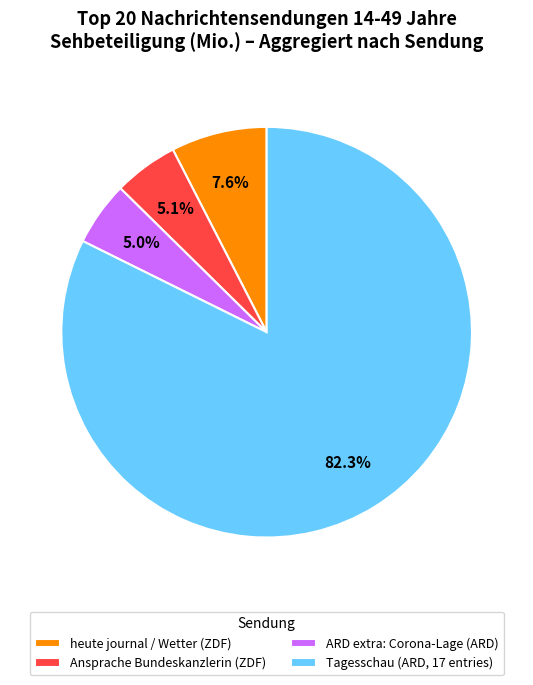

To the nearest percent, what is the difference between the largest and smallest slice percentages?

77%